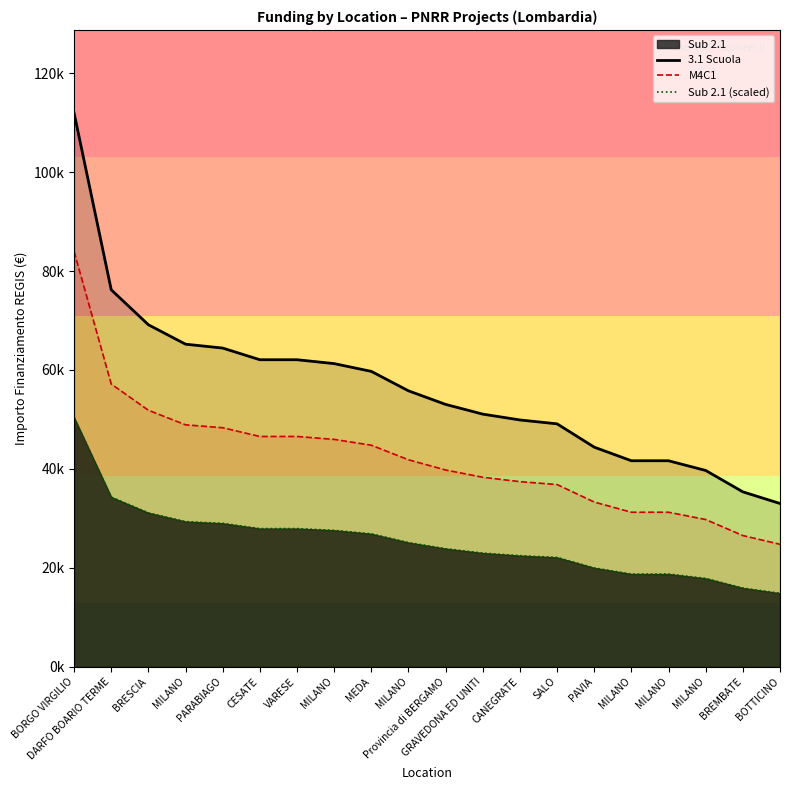

Count the number of data series in this chart.

3